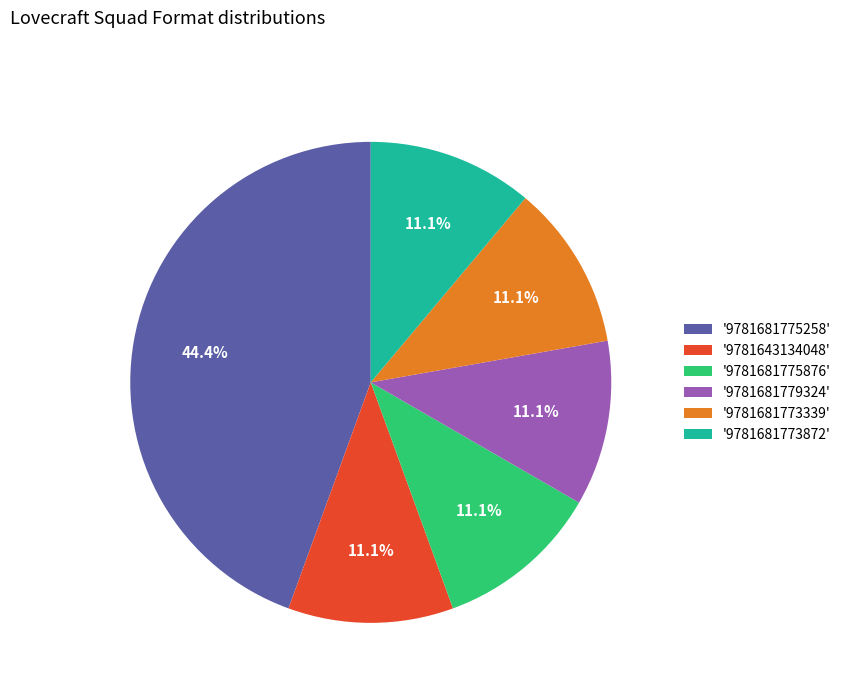

Combined, what portion of the pie is '9781681773872' and '9781643134048'?

22.2%